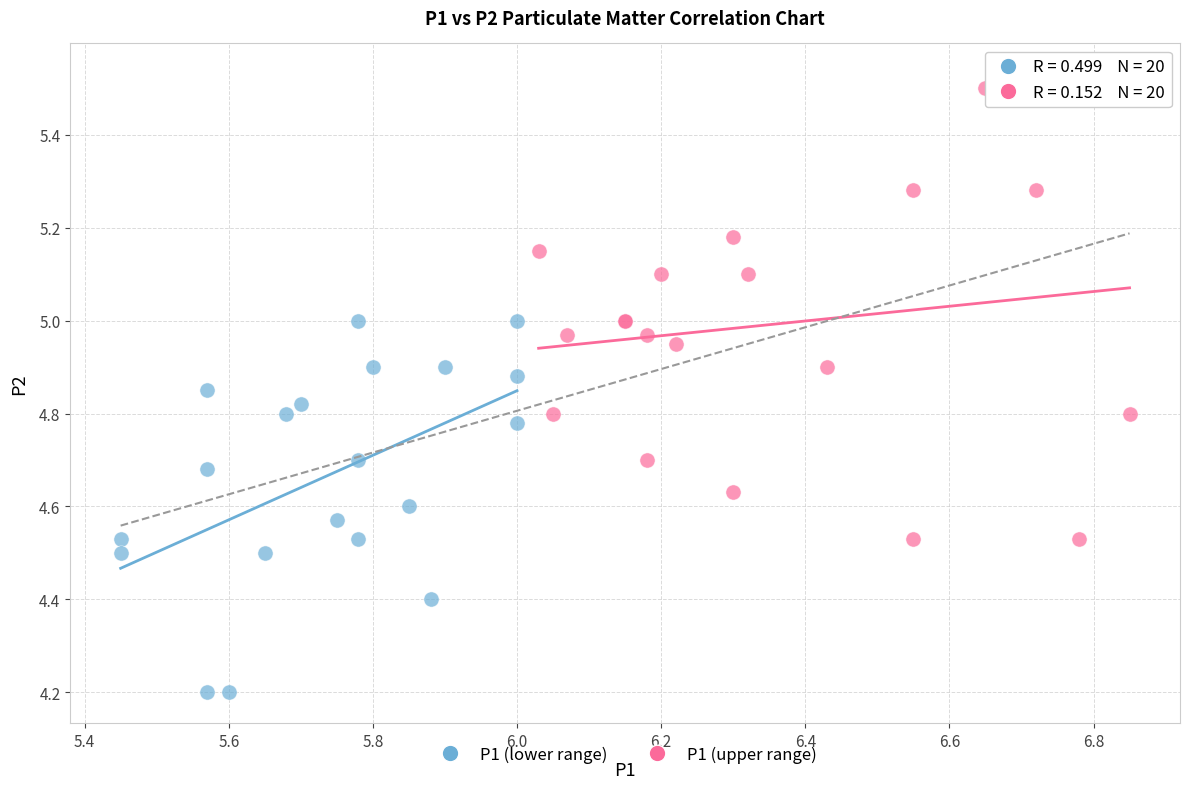

Which series contains the lowest Y value?

P1 (lower range)